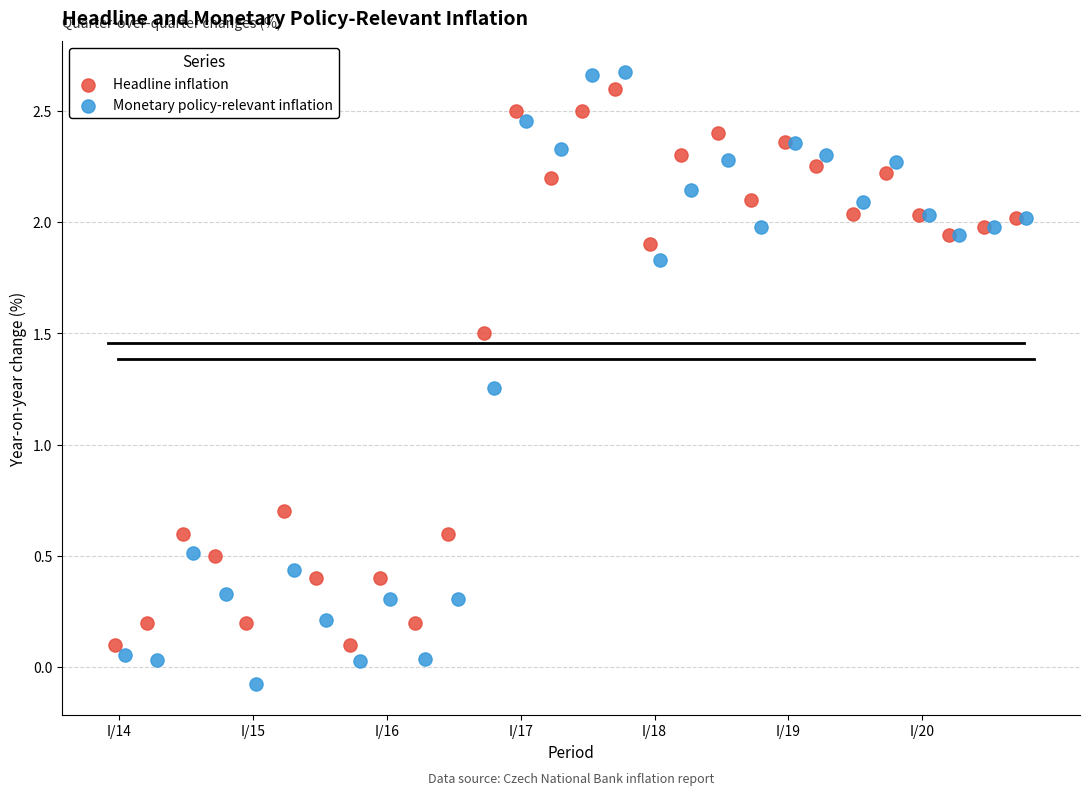

Which series reaches the minimum Y coordinate?

Monetary policy-relevant inflation